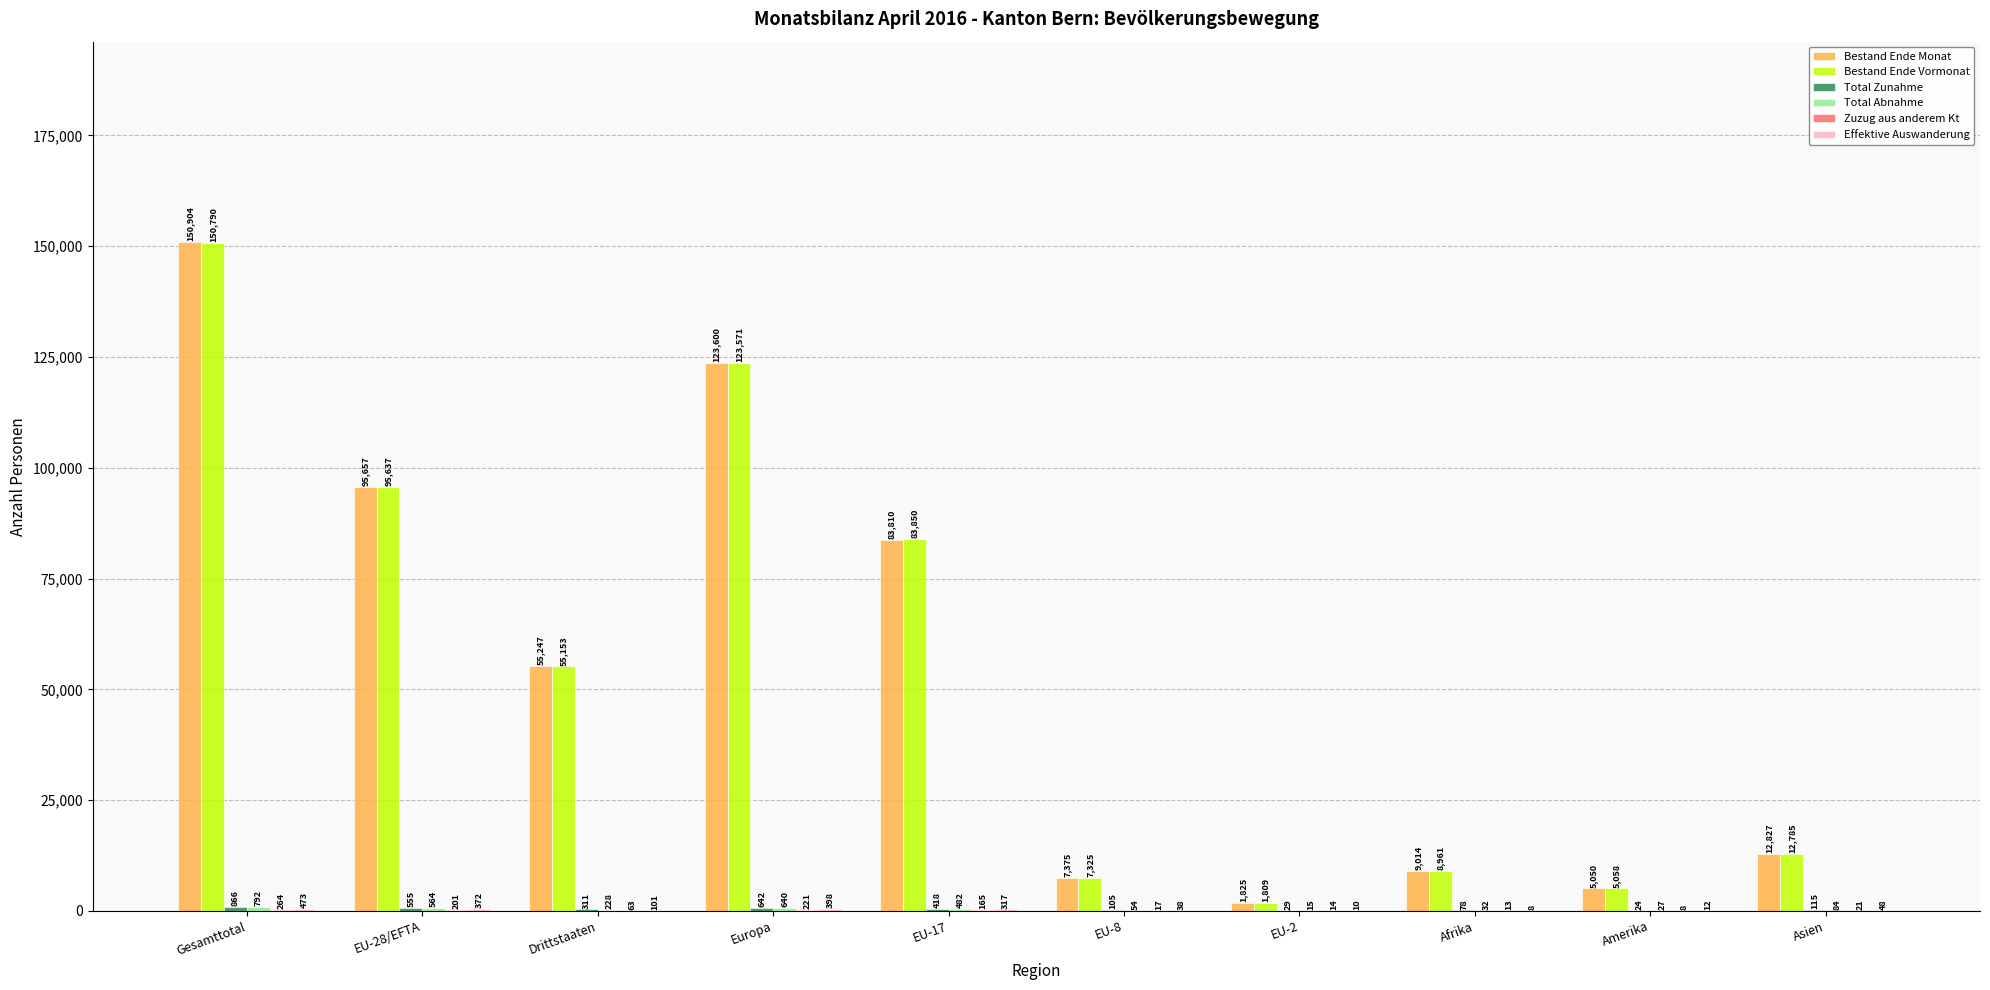

Where is Bestand Ende Monat nearest to the value 76364?

EU-17